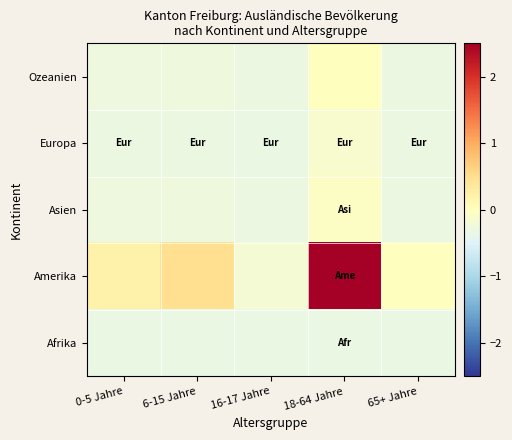

Reading left to right, transcribe all the data shown in this chart.

Ozeanien: 0-5 Jahre=-0.3	6-15 Jahre=-0.3	16-17 Jahre=-0.3	18-64 Jahre=0.0	65+ Jahre=-0.3
Europa: 0-5 Jahre=-0.3	6-15 Jahre=-0.3	16-17 Jahre=-0.3	18-64 Jahre=-0.1	65+ Jahre=-0.3
Asien: 0-5 Jahre=-0.3	6-15 Jahre=-0.3	16-17 Jahre=-0.3	18-64 Jahre=-0.1	65+ Jahre=-0.3
Amerika: 0-5 Jahre=0.2	6-15 Jahre=0.5	16-17 Jahre=-0.2	18-64 Jahre=4.8	65+ Jahre=0.0
Afrika: 0-5 Jahre=-0.3	6-15 Jahre=-0.3	16-17 Jahre=-0.3	18-64 Jahre=-0.3	65+ Jahre=-0.3